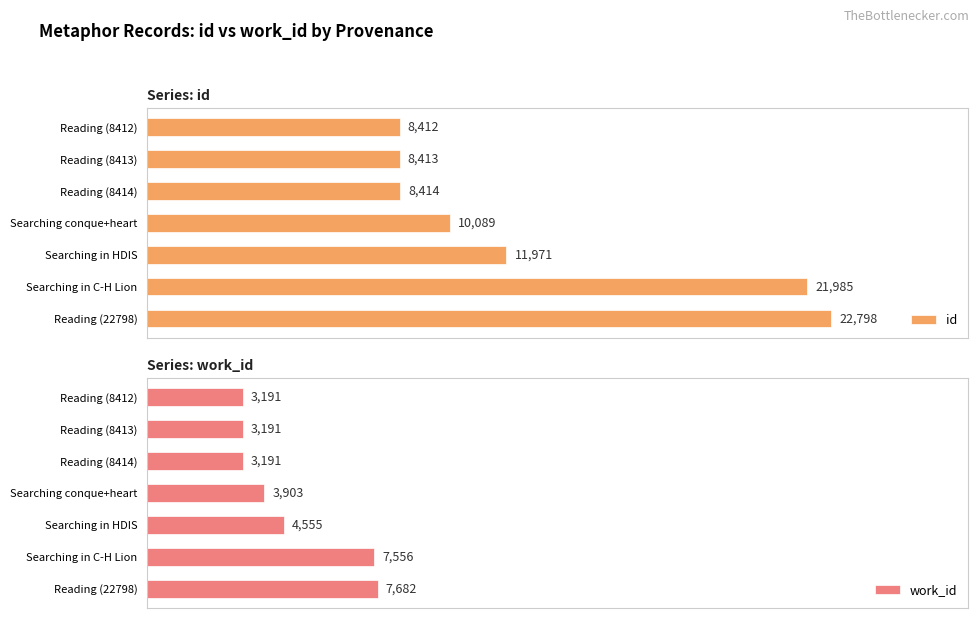

Which category has the highest value in the id series?

Reading (22798)